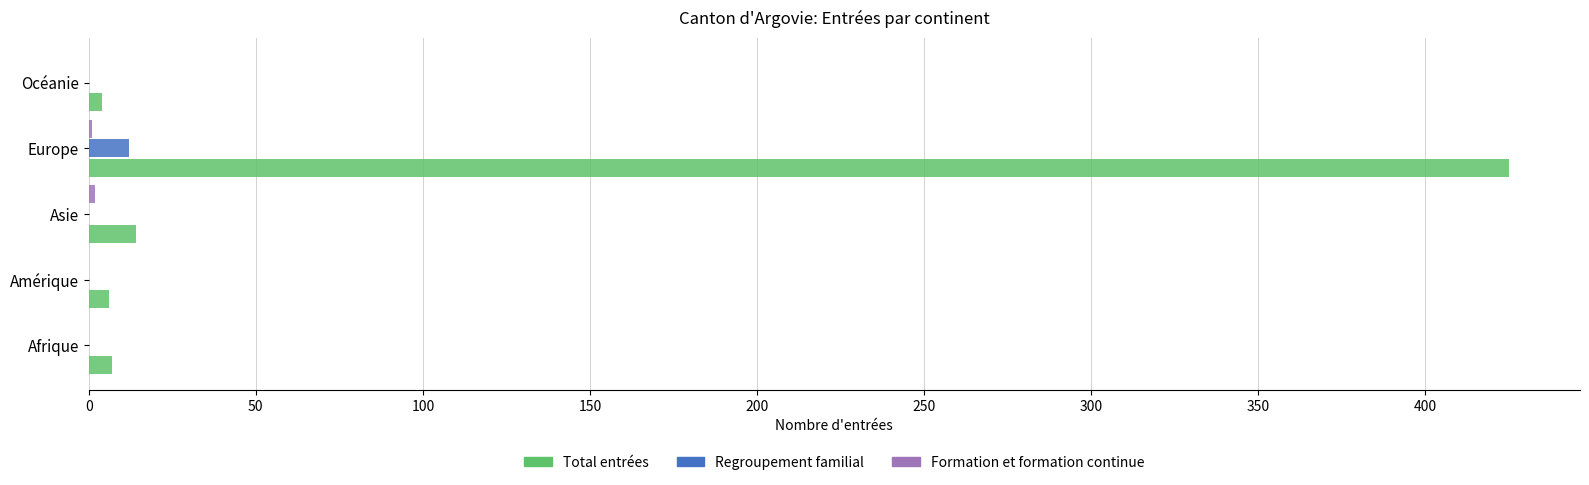

Which series has the largest total across all categories?

Total entrées